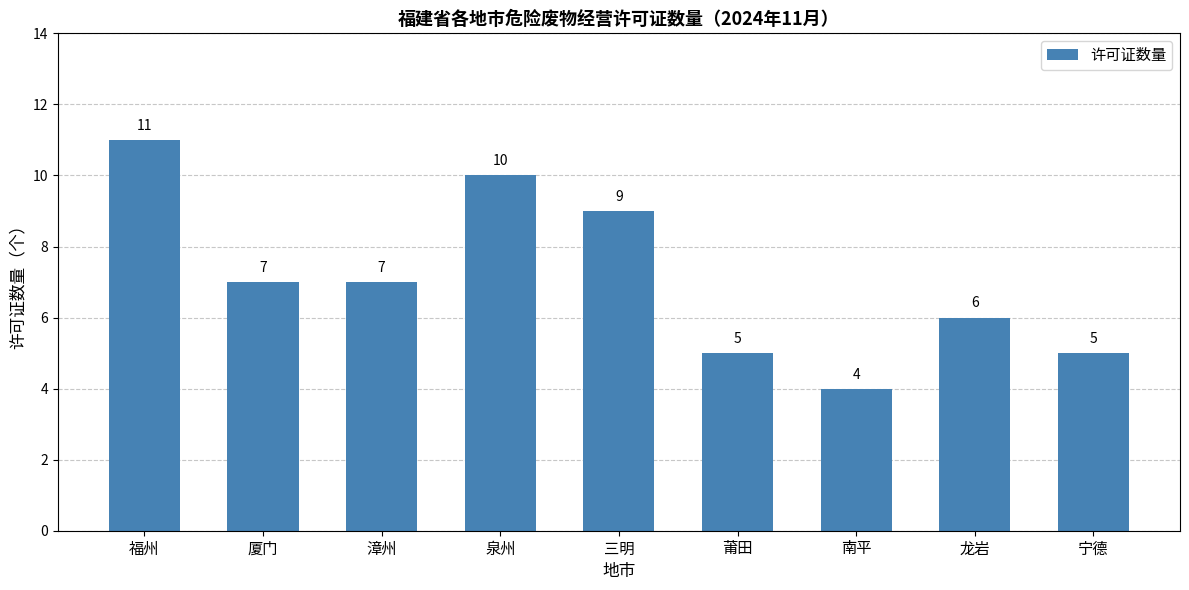

What is the value of the 2nd bar from the left?

7